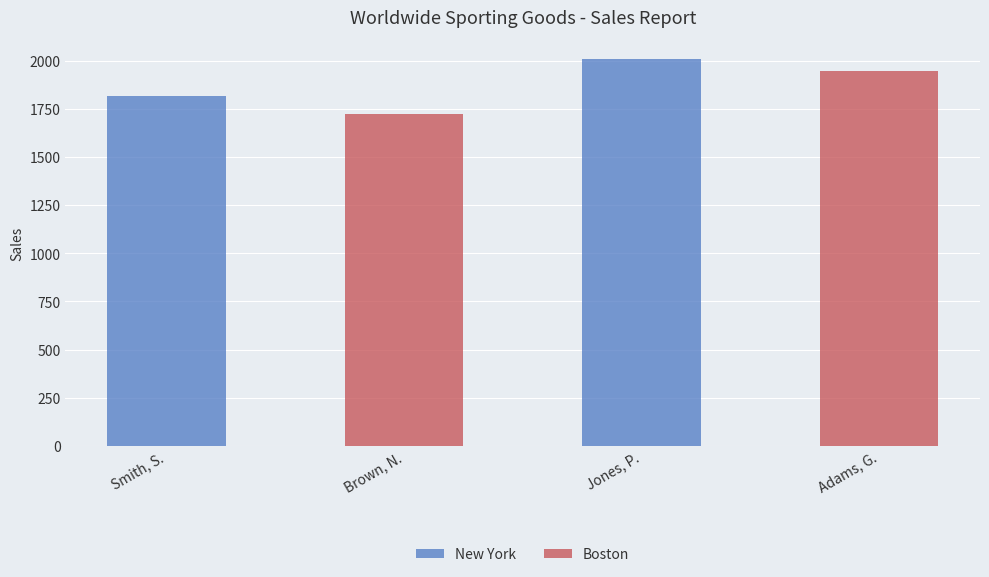

What is the sum of all New York values?

3828